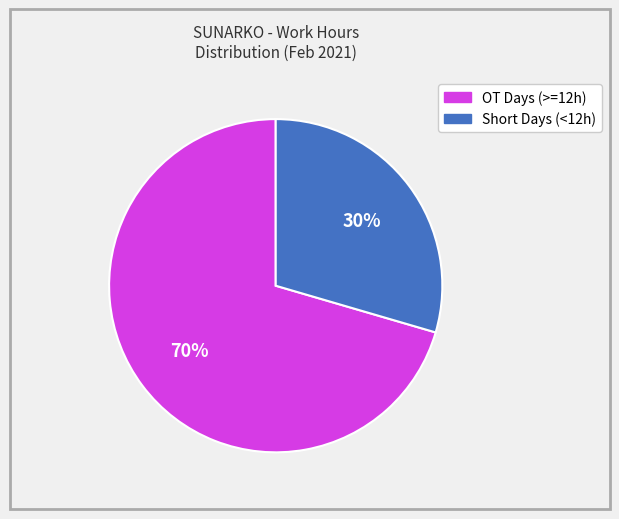

Approximately how many times larger is the value at Short Days (<12h) compared to OT Days (>=12h)?

0.4